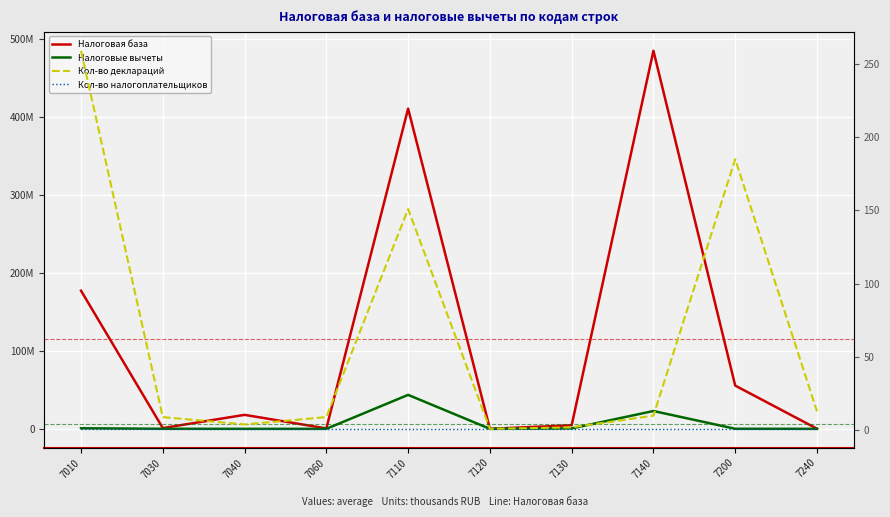

At which category does Налоговые вычеты reach its first local peak?

7110